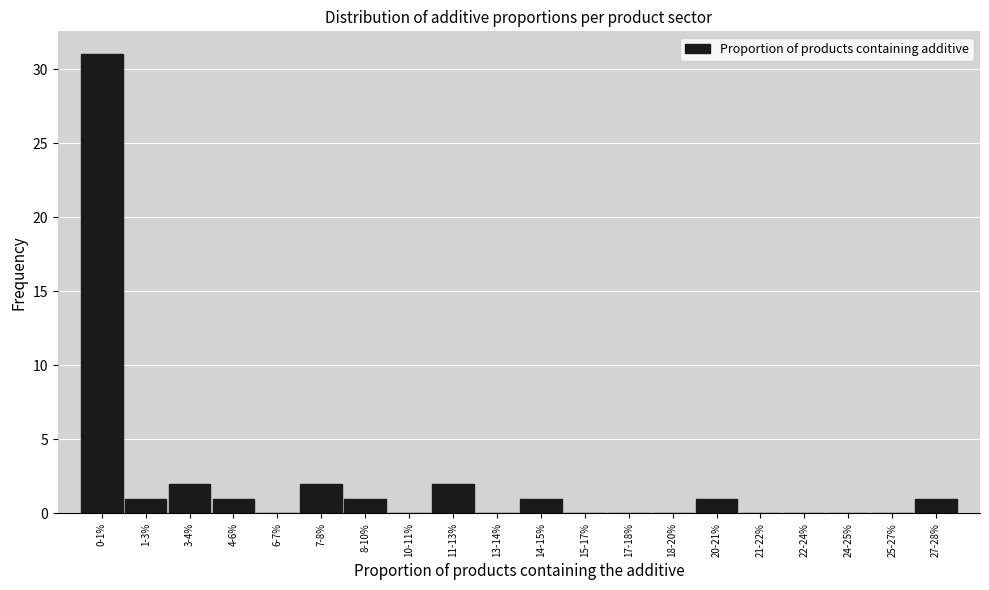

Reading left to right, transcribe all the data shown in this chart.

0-1%=31	1-3%=1	3-4%=2	4-6%=1	6-7%=0	7-8%=2	8-10%=1	10-11%=0	11-13%=2	13-14%=0	14-15%=1	15-17%=0	17-18%=0	18-20%=0	20-21%=1	21-22%=0	22-24%=0	24-25%=0	25-27%=0	27-28%=1